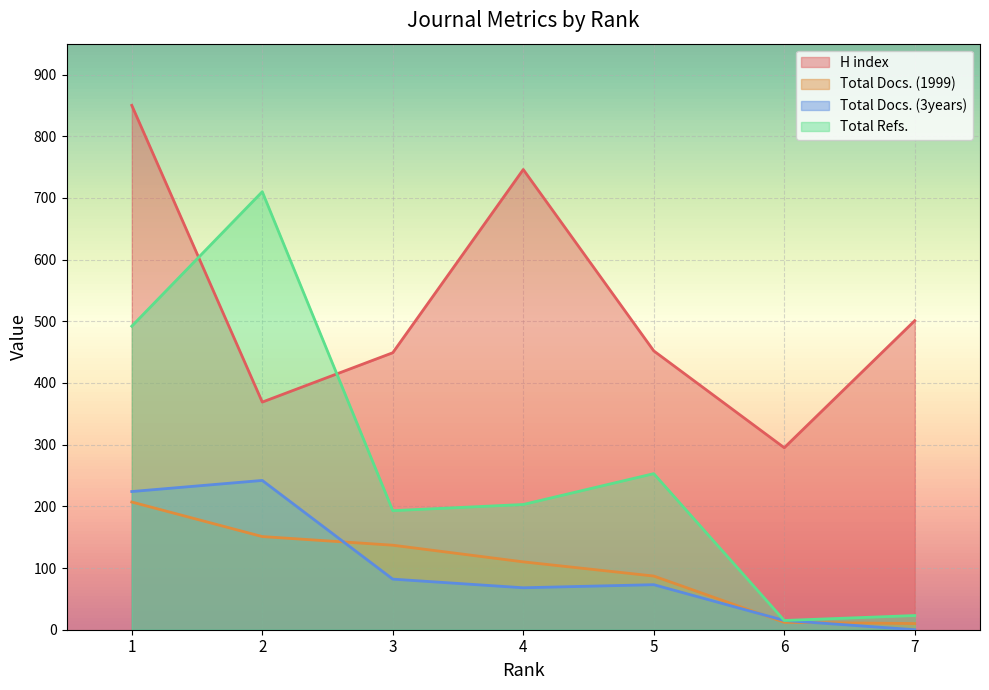

What is the difference between the maximum and minimum values in the Total Docs. (1999) series?

197